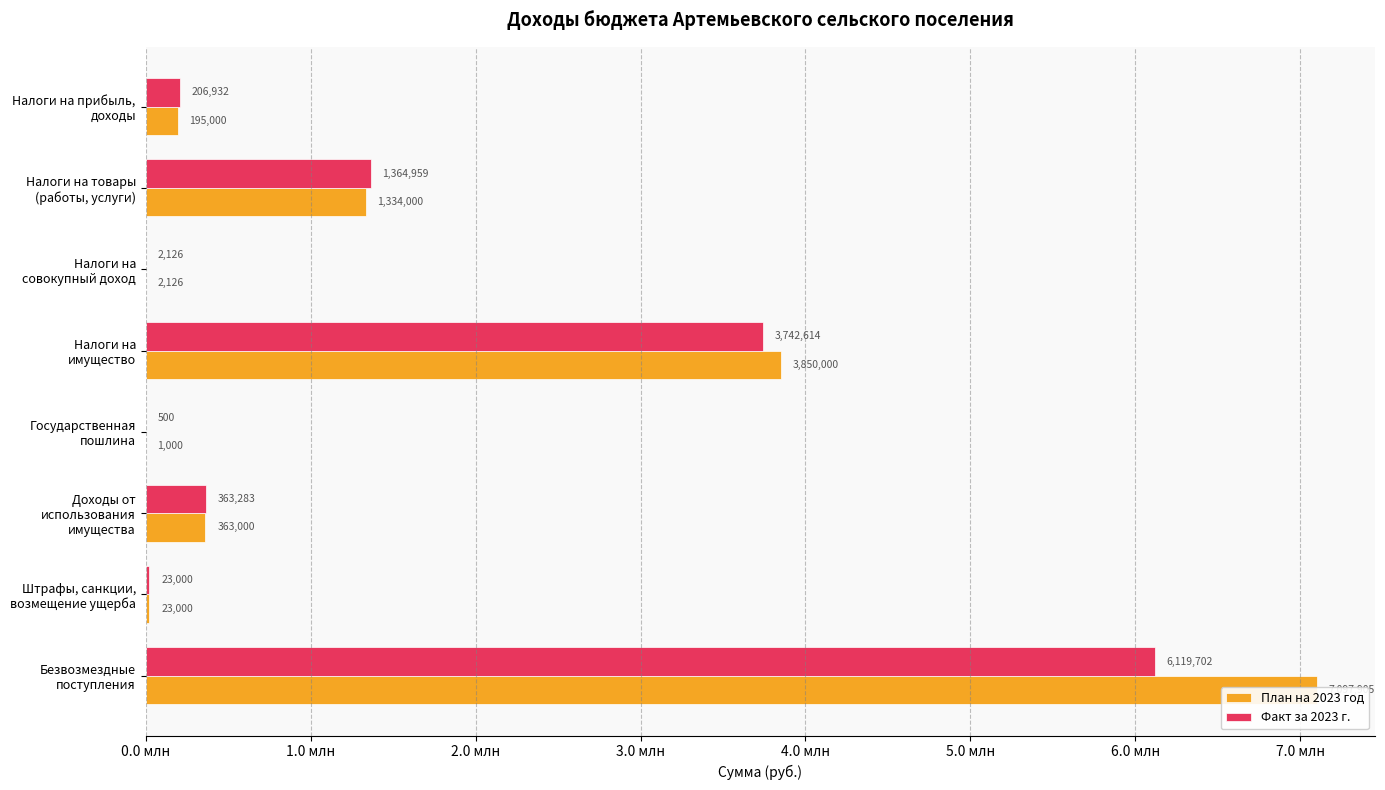

The План на 2023 год series shows 7097905.0 at Безвозмездные поступления. True or false?

True